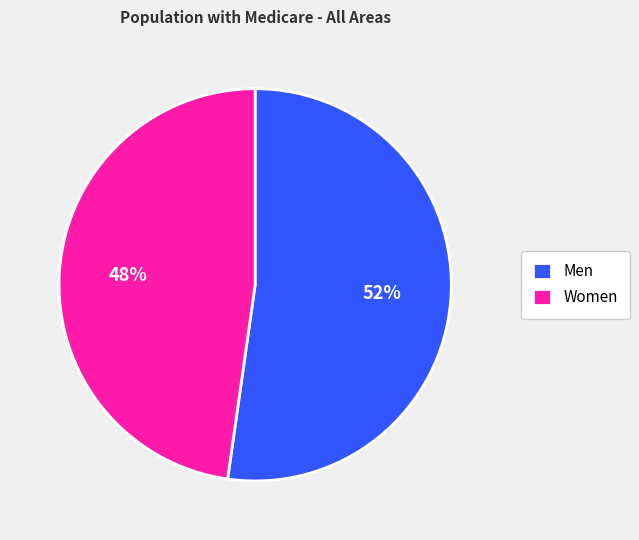

The Men slice represents 66% of the pie. True or false?

False